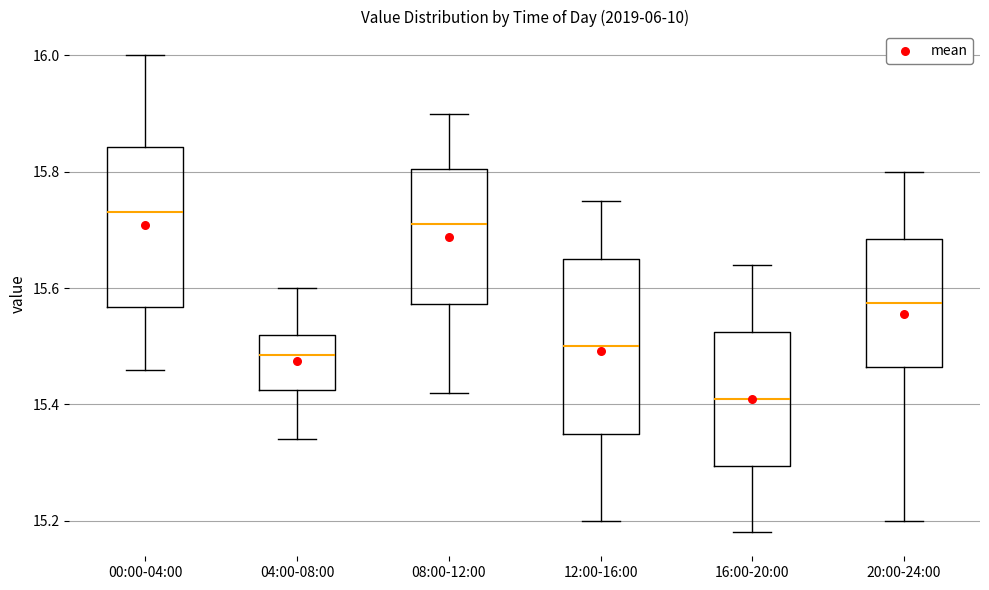

Reading left to right, read every box against the y-axis: the position of its median line, the range the box covers, and the ends of its whiskers. The values are not printed on the chart, so give them approximately, as read against the axis.

00:00-04:00: median 15.74, box 15.56 to 15.84, whiskers 15.46 to 16.00
04:00-08:00: median 15.48, box 15.42 to 15.52, whiskers 15.34 to 15.60
08:00-12:00: median 15.72, box 15.58 to 15.80, whiskers 15.42 to 15.90
12:00-16:00: median 15.50, box 15.36 to 15.66, whiskers 15.20 to 15.76
16:00-20:00: median 15.42, box 15.30 to 15.52, whiskers 15.18 to 15.64
20:00-24:00: median 15.58, box 15.46 to 15.68, whiskers 15.20 to 15.80